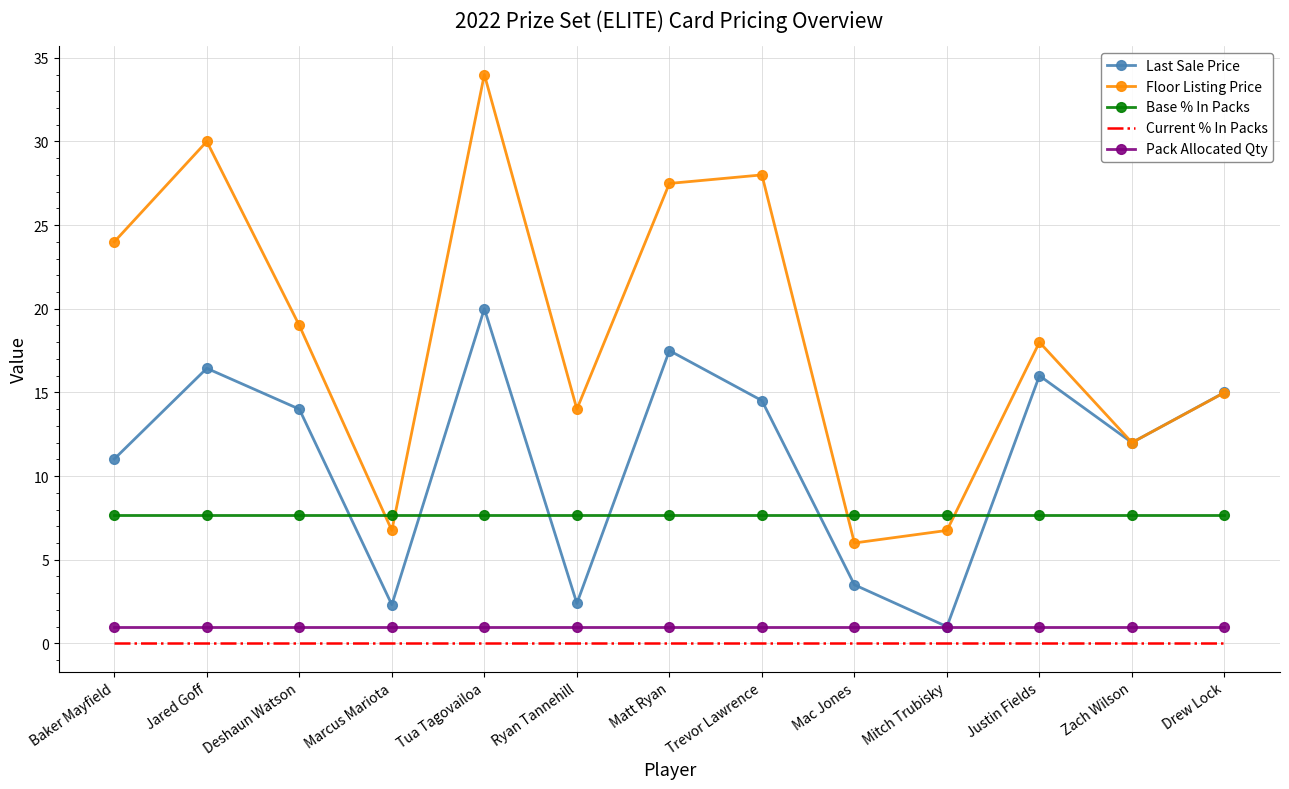

The value of Floor Listing Price at Jared Goff is 30.0. True or false?

True